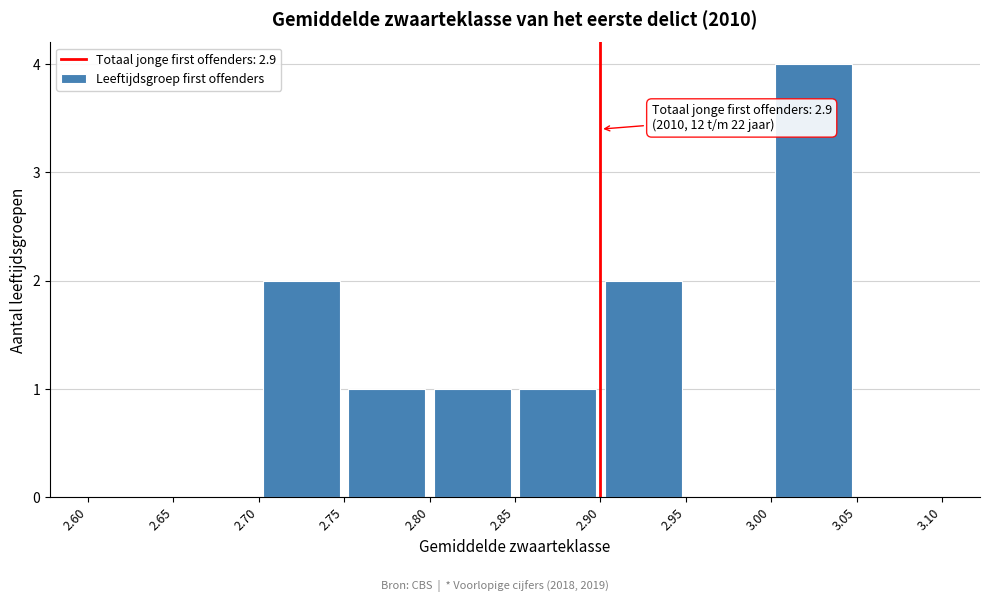

Over which range of the x-axis is the bar tallest?

3.00 to 3.05